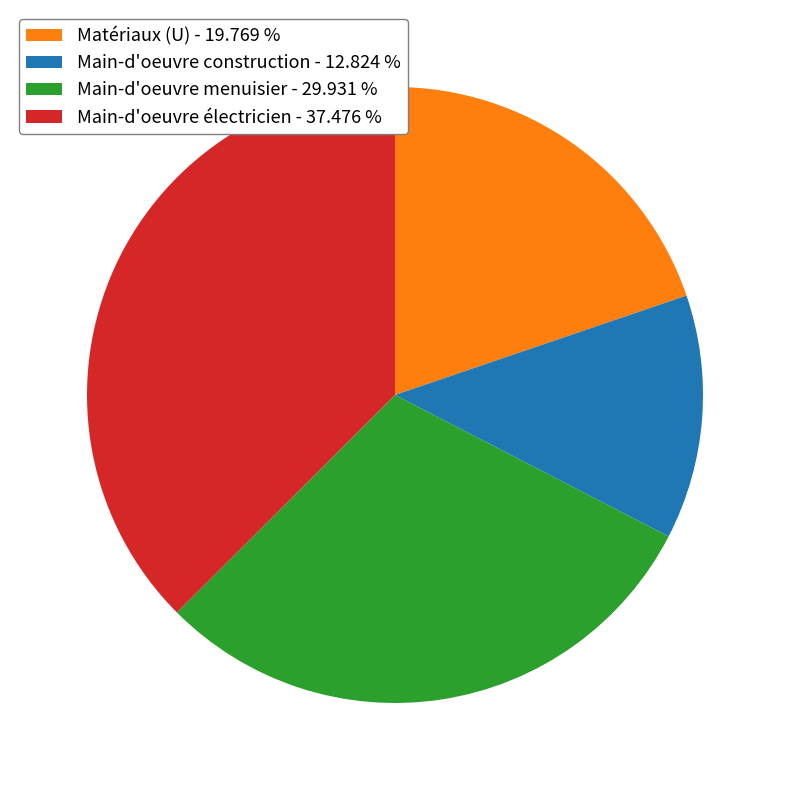

Between Main-d'oeuvre électricien - 37.476 % and Matériaux (U) - 19.769 %, which is larger?

Main-d'oeuvre électricien - 37.476 %